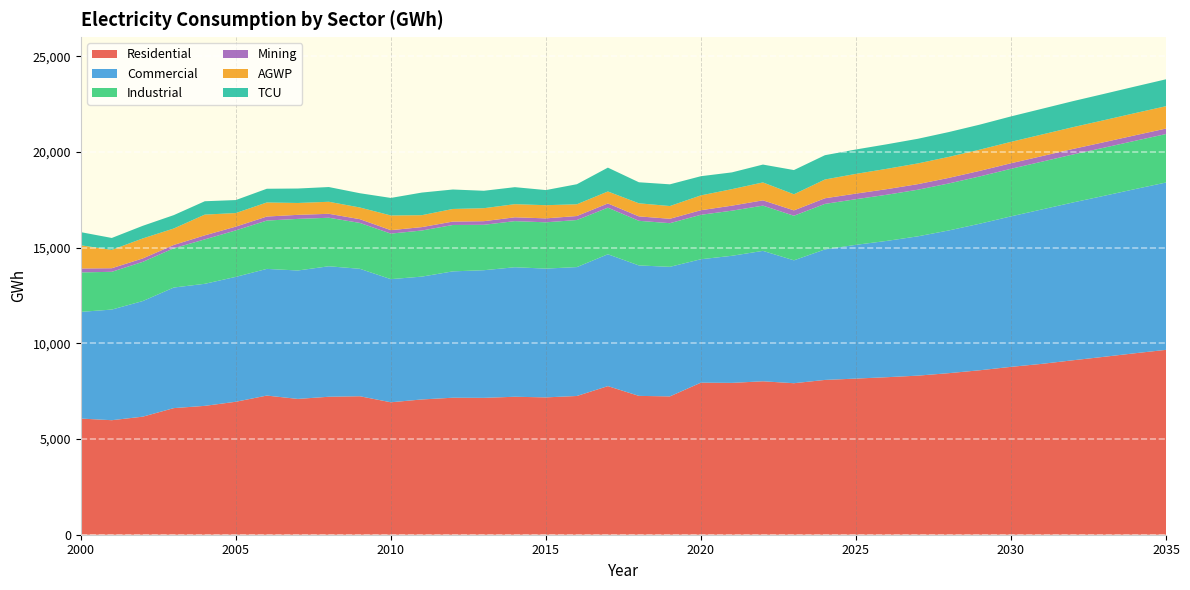

Reading left to right, transcribe all the data shown in this chart.

Residential: 2000=6068.8	2001=5983.3	2002=6168.2	2003=6614.8	2004=6732.5	2005=6946.9	2006=7269.7	2007=7095.2	2008=7208.8	2009=7234.9	2010=6919.9	2011=7067.4	2012=7158.0	2013=7151.1	2014=7208.2	2015=7175.6	2016=7248.4	2017=7763.7	2018=7253.6	2019=7227.2	2020=7944.1	2021=7932.7	2022=8016.4	2023=7915.2	2024=8087.5	2025=8157.2	2026=8229.9	2027=8311.6	2028=8441.9	2029=8593.1	2030=8770.2	2031=8927.9	2032=9114.7	2033=9295.3	2034=9481.1	2035=9658.7
Commercial: 2000=5574.0	2001=5779.7	2002=6040.3	2003=6300.1	2004=6376.9	2005=6525.1	2006=6618.7	2007=6709.8	2008=6816.5	2009=6658.5	2010=6433.2	2011=6417.6	2012=6601.1	2013=6668.4	2014=6766.2	2015=6727.7	2016=6734.6	2017=6889.0	2018=6815.5	2019=6769.0	2020=6448.5	2021=6640.2	2022=6813.3	2023=6421.2	2024=6818.3	2025=6988.3	2026=7122.1	2027=7278.7	2028=7457.1	2029=7657.8	2030=7862.7	2031=8066.9	2032=8244.8	2033=8410.0	2034=8576.1	2035=8742.3
Industrial: 2000=2060.9	2001=1973.1	2002=2047.2	2003=2050.2	2004=2321.2	2005=2428.0	2006=2524.6	2007=2694.9	2008=2535.4	2009=2397.1	2010=2378.7	2011=2408.8	2012=2423.5	2013=2372.5	2014=2409.3	2015=2418.8	2016=2458.6	2017=2434.0	2018=2331.3	2019=2280.5	2020=2322.4	2021=2356.5	2022=2363.0	2023=2328.2	2024=2378.3	2025=2384.0	2026=2411.5	2027=2435.0	2028=2454.8	2029=2471.0	2030=2484.6	2031=2496.1	2032=2506.3	2033=2514.9	2034=2522.7	2035=2531.8
Mining: 2000=205.8	2001=187.2	2002=179.4	2003=174.2	2004=210.3	2005=196.6	2006=210.5	2007=211.9	2008=206.1	2009=195.8	2010=180.2	2011=177.3	2012=178.3	2013=189.0	2014=200.2	2015=205.6	2016=208.9	2017=221.2	2018=231.6	2019=229.4	2020=238.7	2021=262.7	2022=277.5	2023=281.3	2024=293.9	2025=291.8	2026=292.2	2027=291.6	2028=291.3	2029=290.8	2030=290.0	2031=289.3	2032=288.8	2033=288.1	2034=287.4	2035=287.2
AGWP: 2000=1211.2	2001=958.3	2002=1044.9	2003=859.7	2004=1083.7	2005=708.7	2006=735.1	2007=620.1	2008=628.1	2009=610.4	2010=767.0	2011=623.1	2012=658.2	2013=678.3	2014=685.3	2015=688.2	2016=613.5	2017=624.5	2018=683.0	2019=665.9	2020=774.7	2021=861.8	2022=935.1	2023=839.8	2024=980.9	2025=1031.0	2026=1062.4	2027=1082.3	2028=1096.3	2029=1107.3	2030=1118.1	2031=1128.9	2032=1138.6	2033=1148.9	2034=1158.7	2035=1168.4
TCU: 2000=687.2	2001=622.7	2002=659.5	2003=699.1	2004=697.9	2005=679.1	2006=716.6	2007=755.3	2008=769.9	2009=745.0	2010=916.3	2011=1181.5	2012=1016.9	2013=910.5	2014=888.7	2015=790.1	2016=1048.1	2017=1246.5	2018=1098.9	2019=1134.4	2020=1002.5	2021=876.4	2022=933.6	2023=1265.9	2024=1269.2	2025=1274.6	2026=1281.3	2027=1287.8	2028=1297.7	2029=1307.6	2030=1328.6	2031=1343.9	2032=1359.4	2033=1374.4	2034=1389.4	2035=1405.3